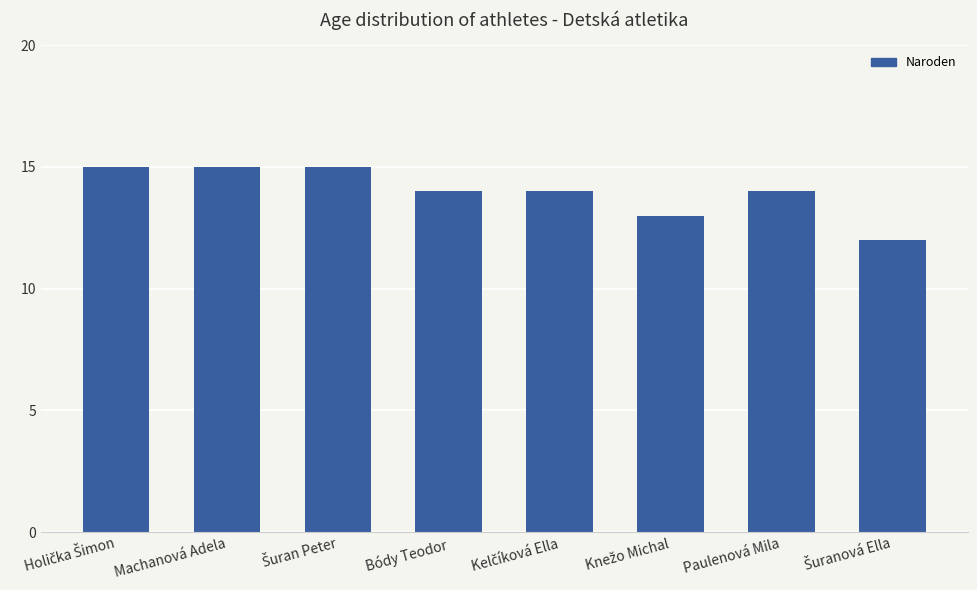

What is the maximum value shown in the chart?

15